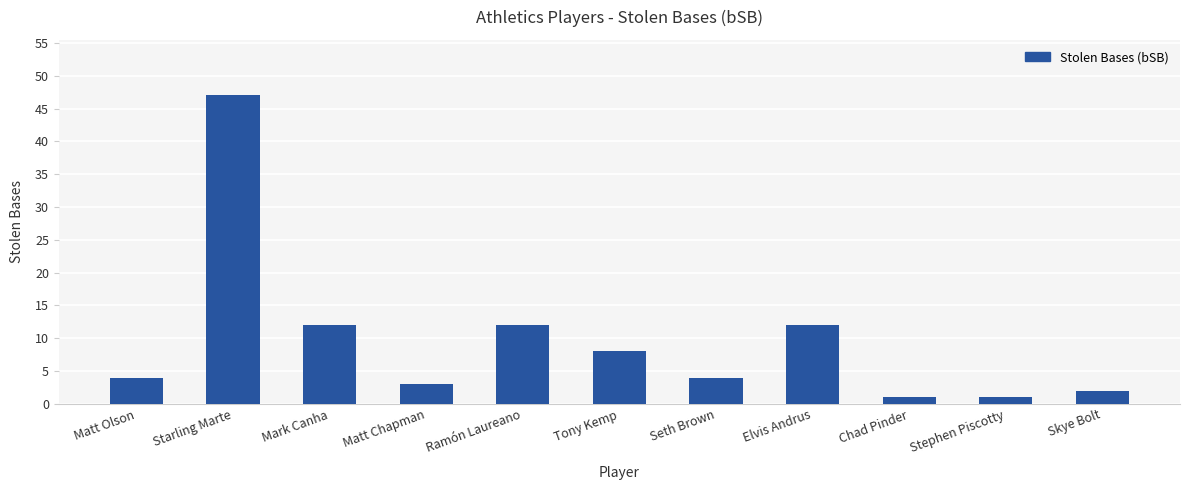

What is the sum of all values?

106